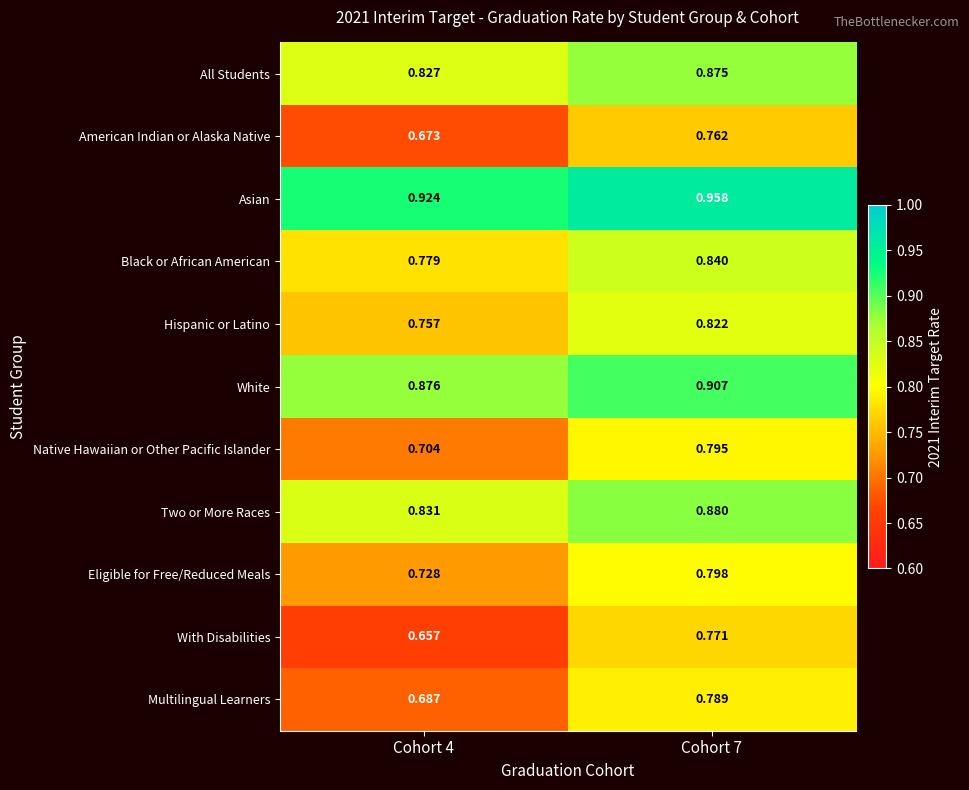

List the series in order of their peak value, highest first.

Asian, White, Two or More Races, All Students, Black or African American, Hispanic or Latino, Eligible for Free/Reduced Meals, Native Hawaiian or Other Pacific Islander, Multilingual Learners, With Disabilities, American Indian or Alaska Native